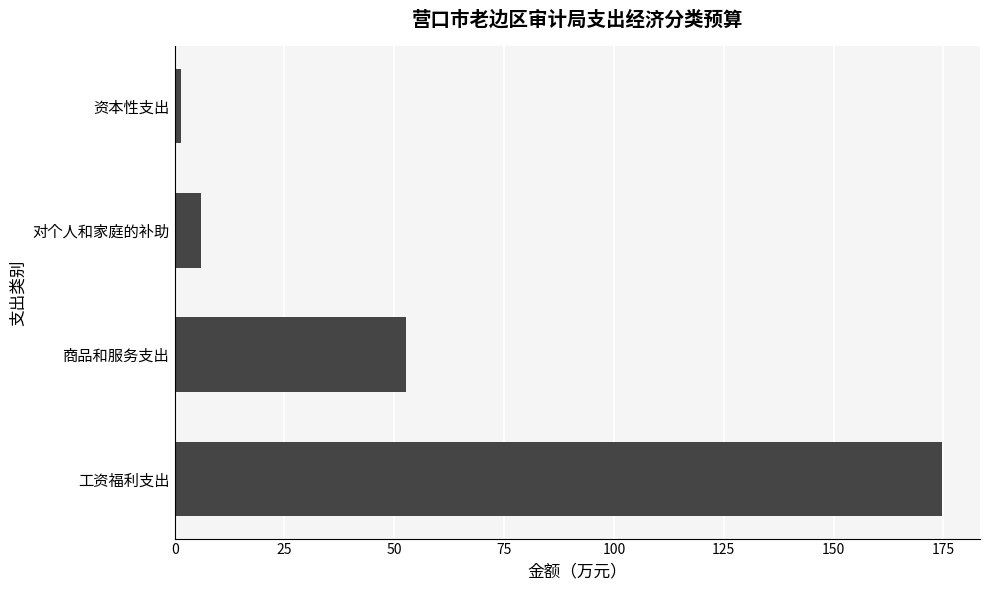

Rank the categories by value from lowest to highest.

资本性支出, 对个人和家庭的补助, 商品和服务支出, 工资福利支出